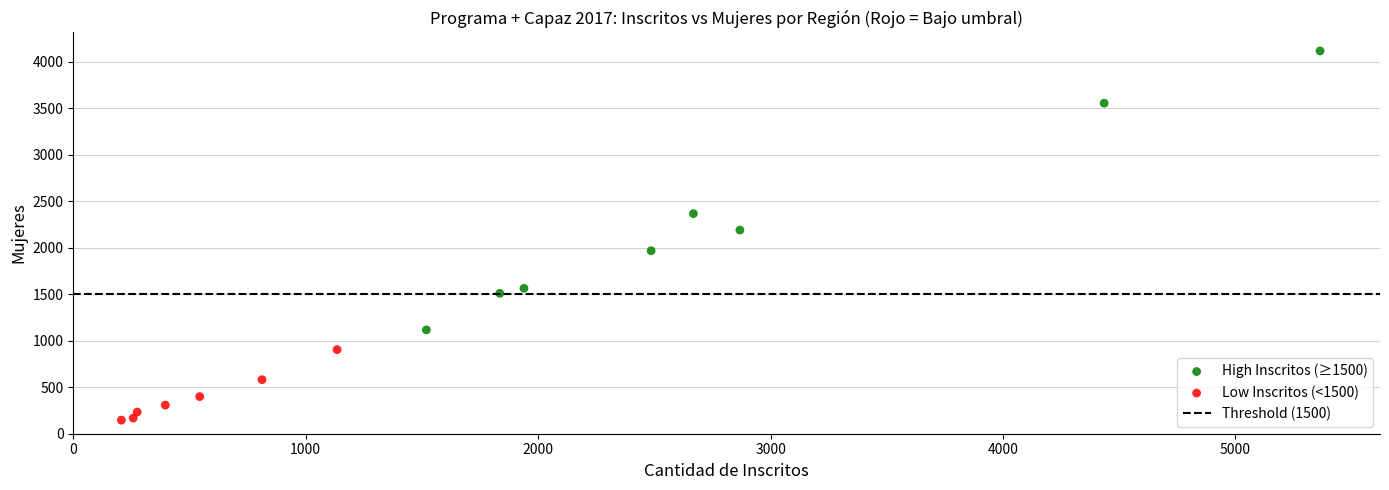

Which series has the widest spread of Y values?

High Inscritos (≥1500)